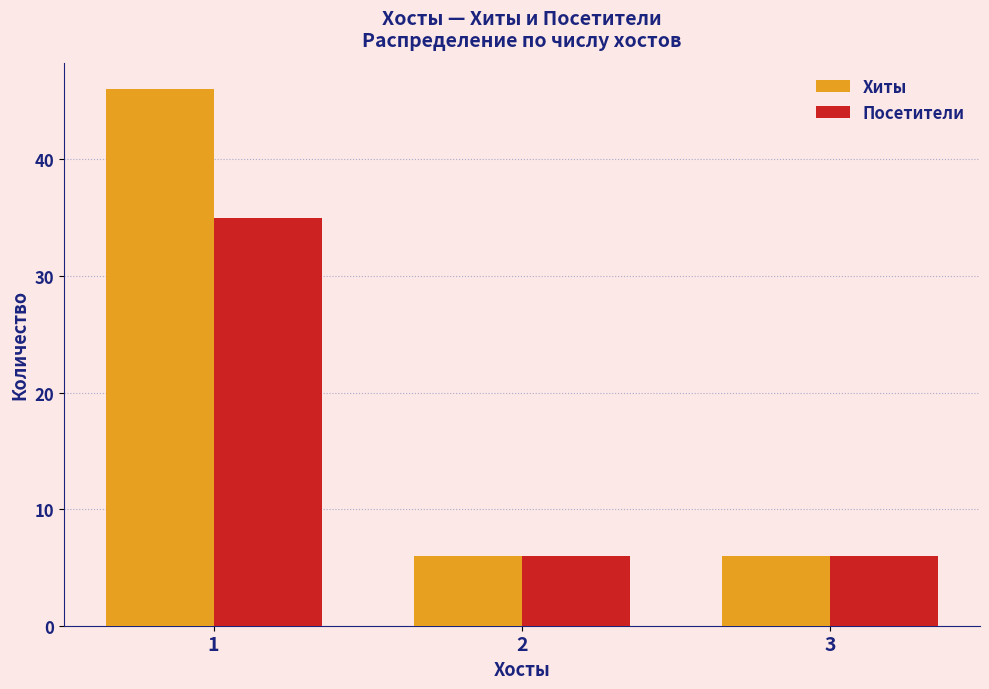

Reading right to left, extract all data points from this chart.

Хиты: 3=6	2=6	1=46
Посетители: 3=6	2=6	1=35